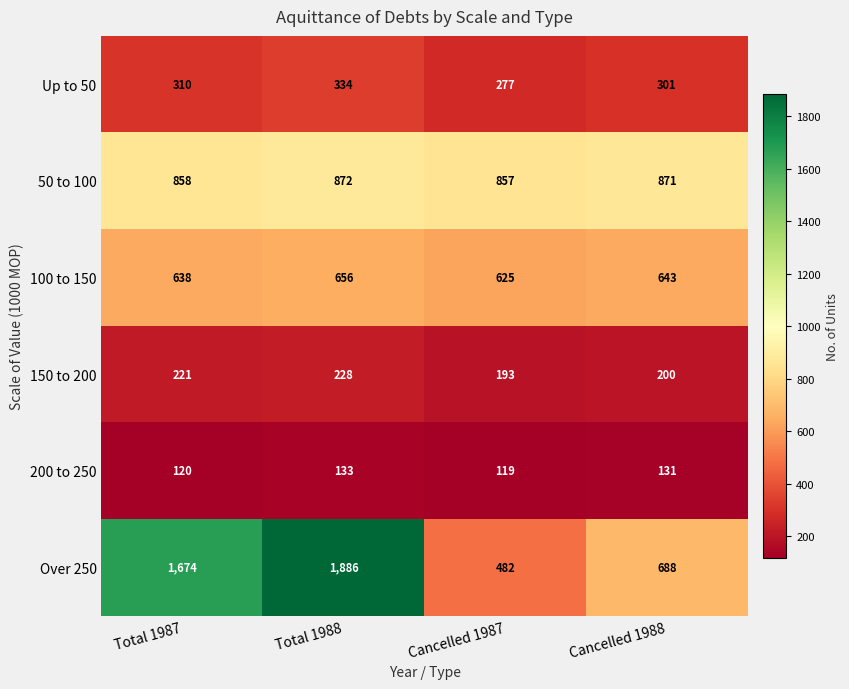

Which category has the highest value in the Up to 50 series?

Total 1988